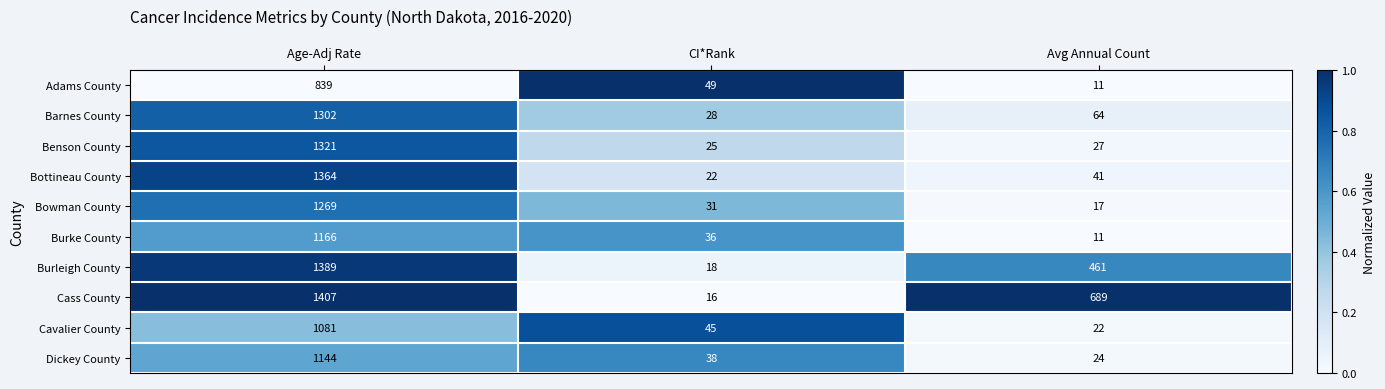

At which label is Burleigh County closest to 703?

Avg Annual Count